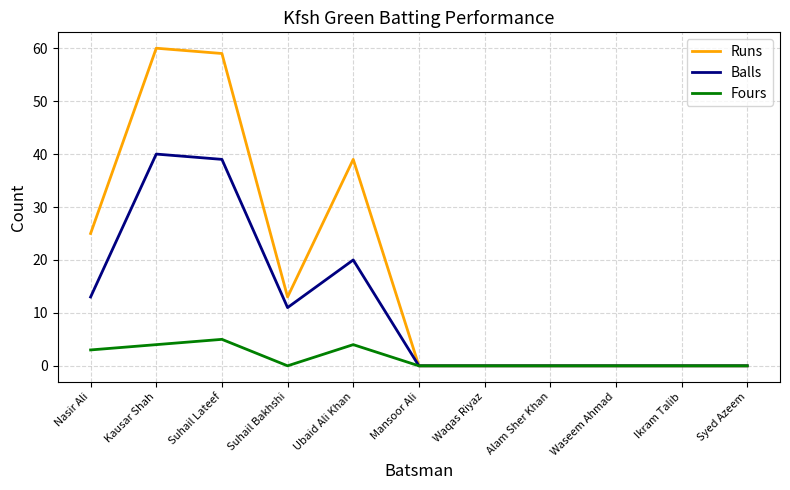

How many distinct data groups are displayed?

3